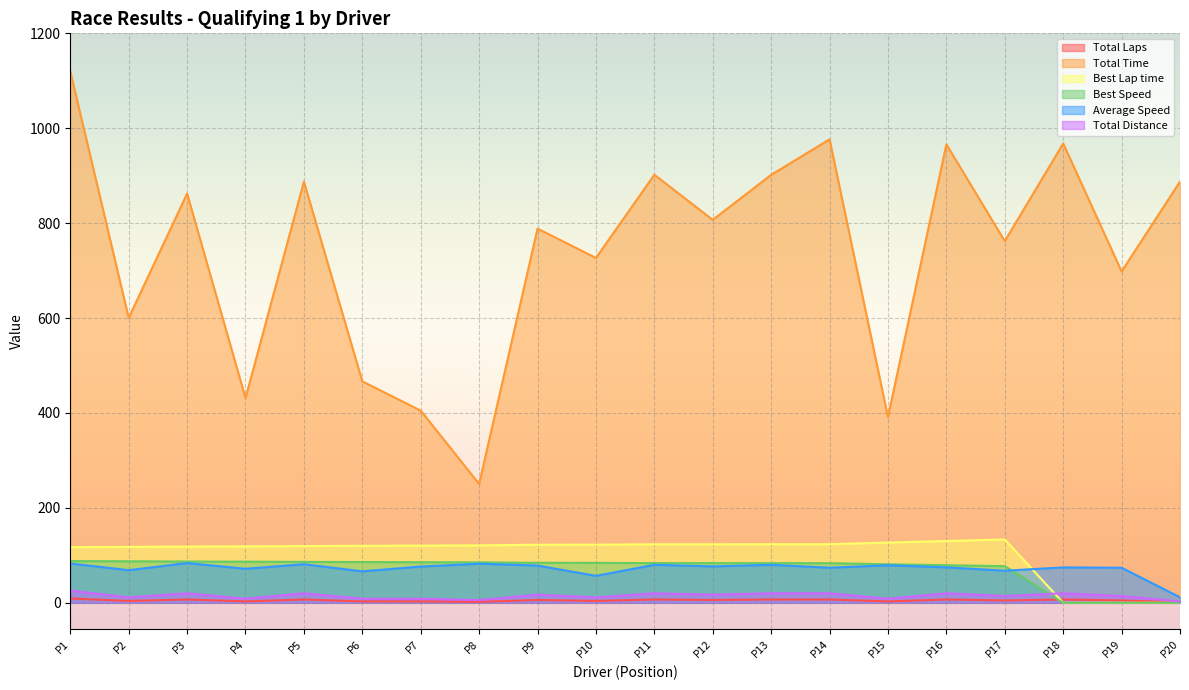

What is the highest value of the Total Distance series?

25.8